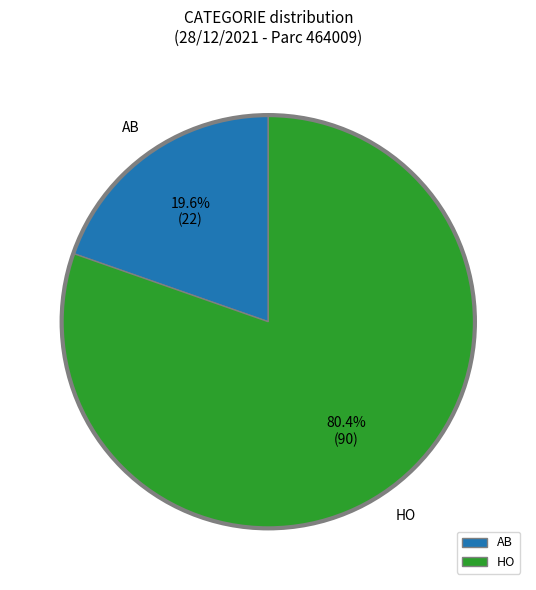

Count the number of slices in the pie.

2